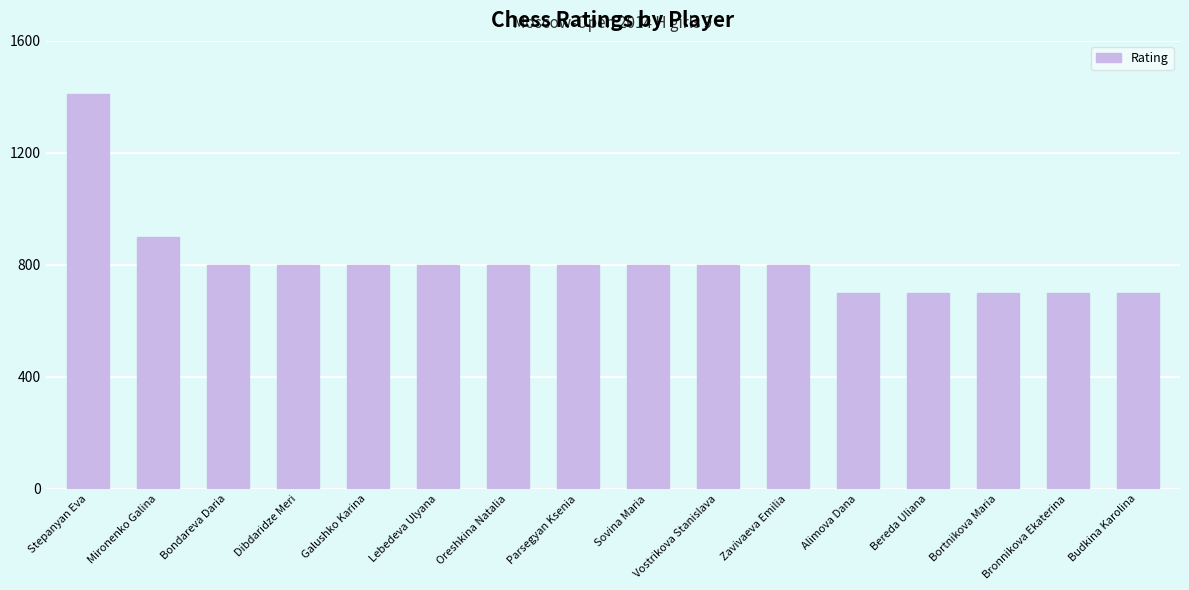

What is the label of the 9th bar from the left?

Sovina Maria